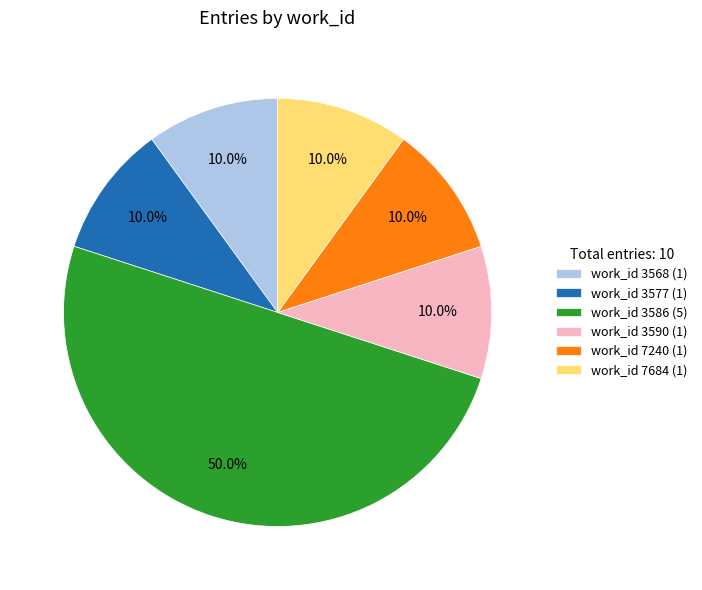

Count the number of slices in the pie.

6